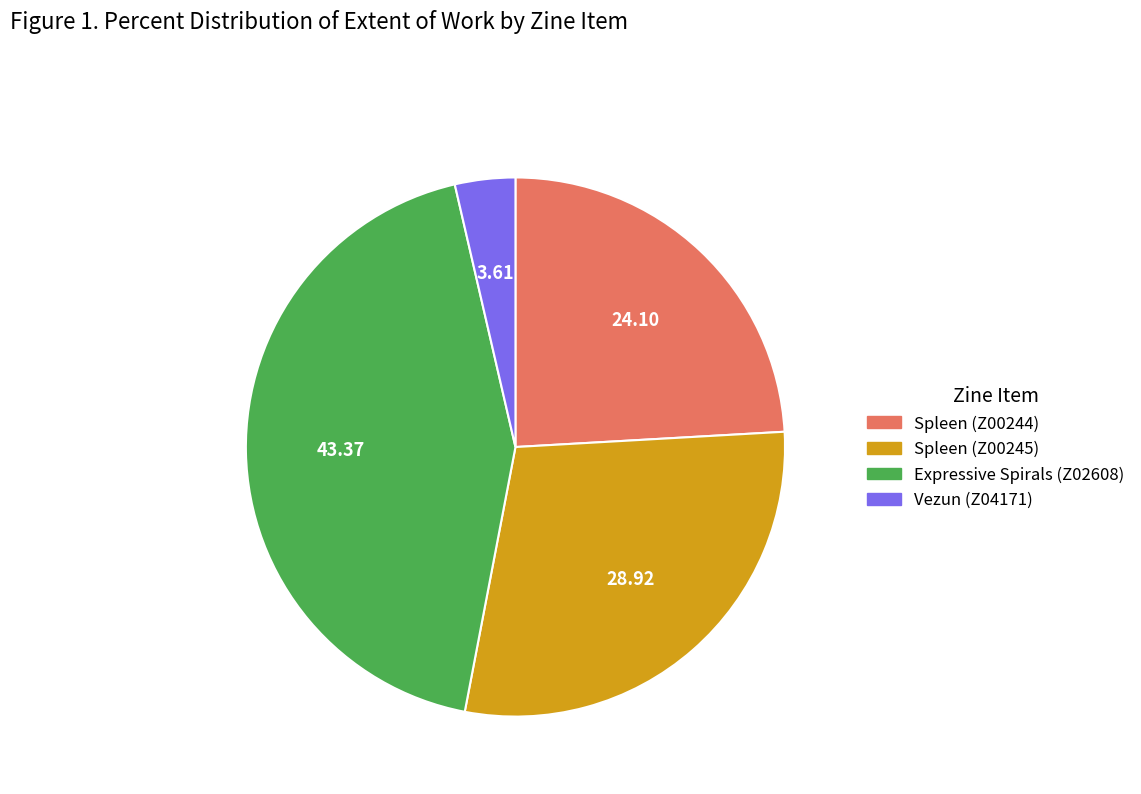

How many slices are in this pie chart?

4